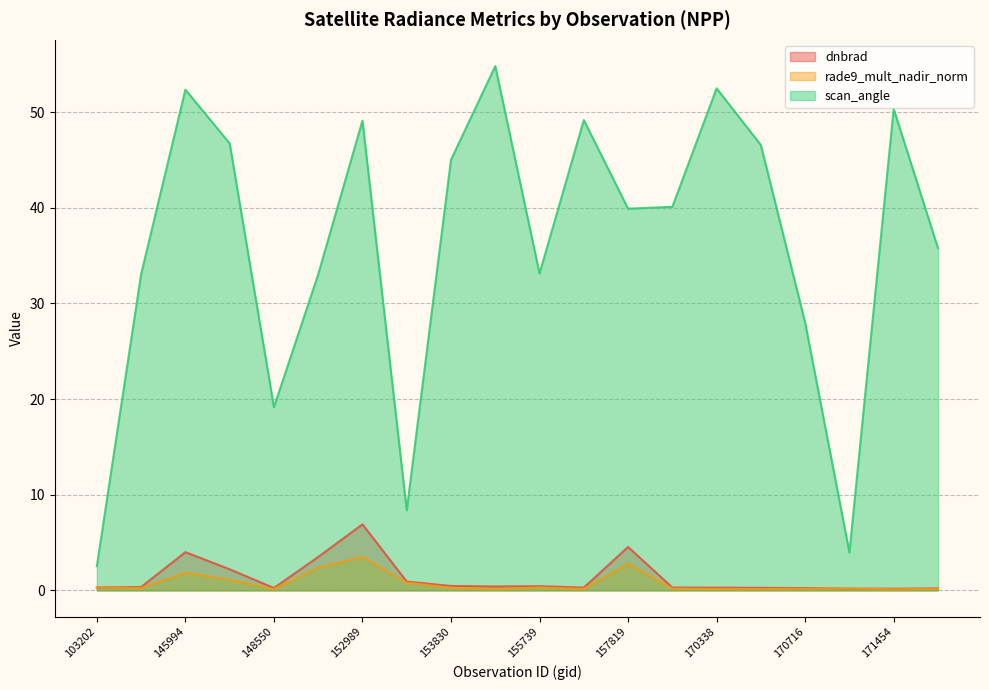

List the series in order of their peak value, highest first.

scan_angle, dnbrad, rade9_mult_nadir_norm